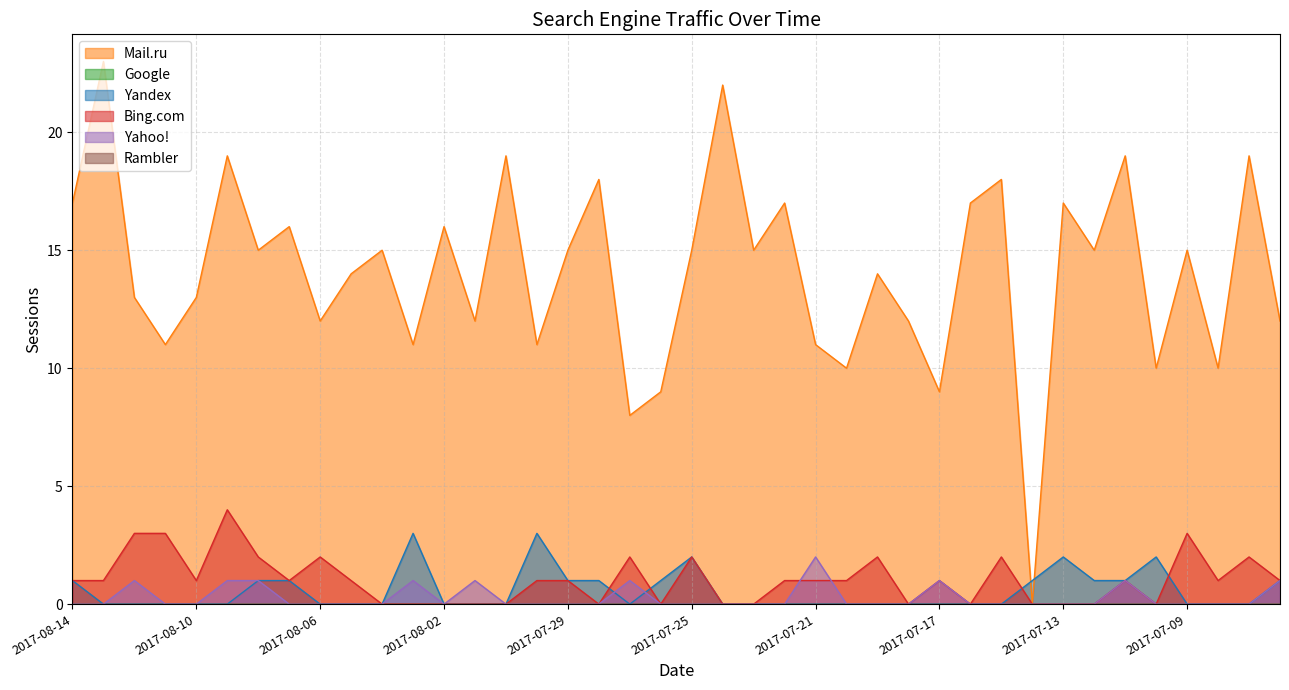

Reading left to right, list all the values displayed in this chart.

Mail.ru: 17	23	13	11	13	19	15	16	12	14	15	11	16	12	19	11	15	18	8	9	15	22	15	17	11	10	14	12	9	17	18	0	17	15	19	10	15	10	19	12
Yandex: 1	0	0	0	0	0	1	1	0	0	0	3	0	0	0	3	1	1	0	1	2	0	0	0	0	0	0	0	0	0	0	1	2	1	1	2	0	0	0	1
Bing.com: 1	1	3	3	1	4	2	1	2	1	0	0	0	0	0	1	1	0	2	0	2	0	0	1	1	1	2	0	1	0	2	0	0	0	1	0	3	1	2	1
Yahoo!: 0	0	1	0	0	1	1	0	0	0	0	1	0	1	0	0	0	0	1	0	0	0	0	0	2	0	0	0	1	0	0	0	0	0	1	0	0	0	0	1